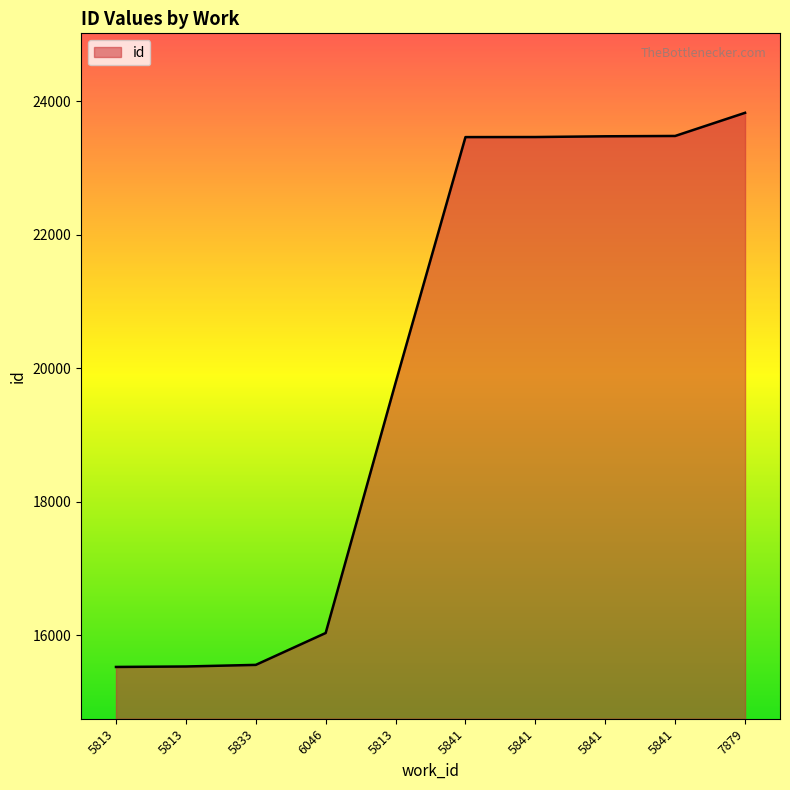

Which category has the lowest value across all series?

5813